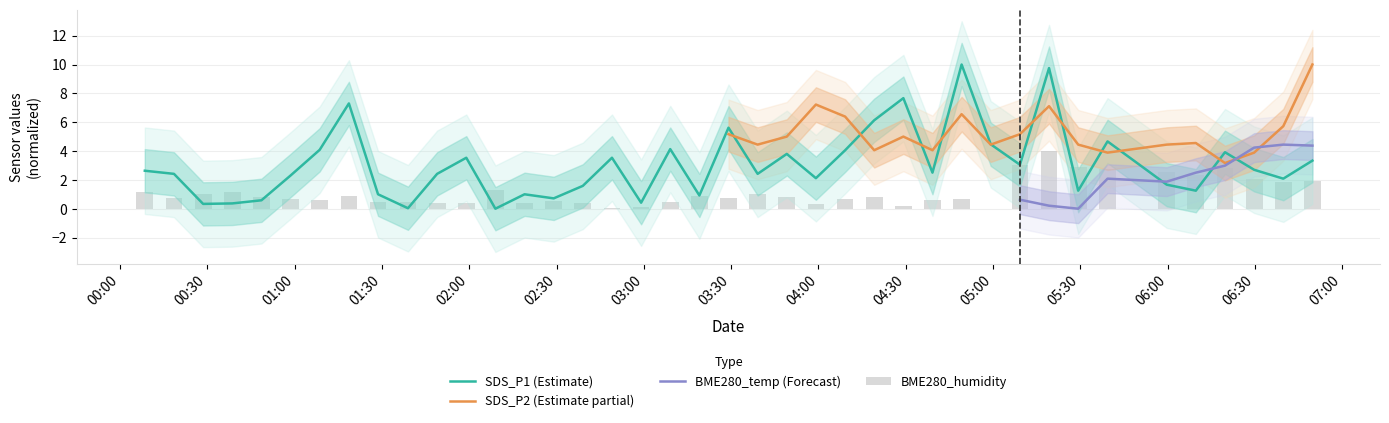

At how many categories does at least one series exceed 6?

5